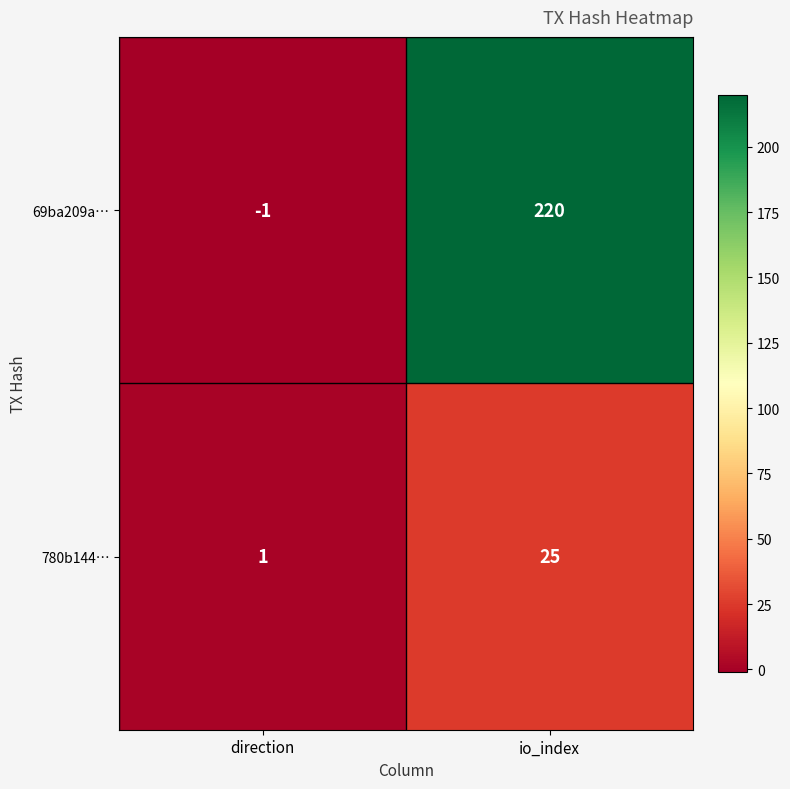

Between direction and io_index, which series saw the biggest shift?

69ba209a…